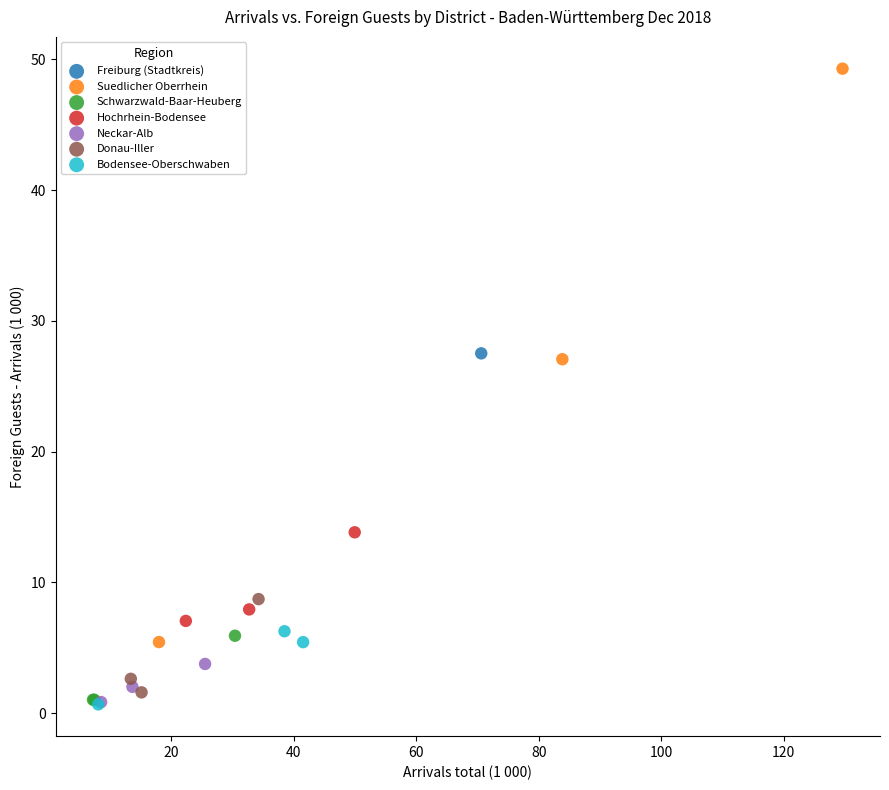

What are all the series names shown in the legend?

Freiburg (Stadtkreis), Suedlicher Oberrhein, Schwarzwald-Baar-Heuberg, Hochrhein-Bodensee, Neckar-Alb, Donau-Iller, Bodensee-Oberschwaben